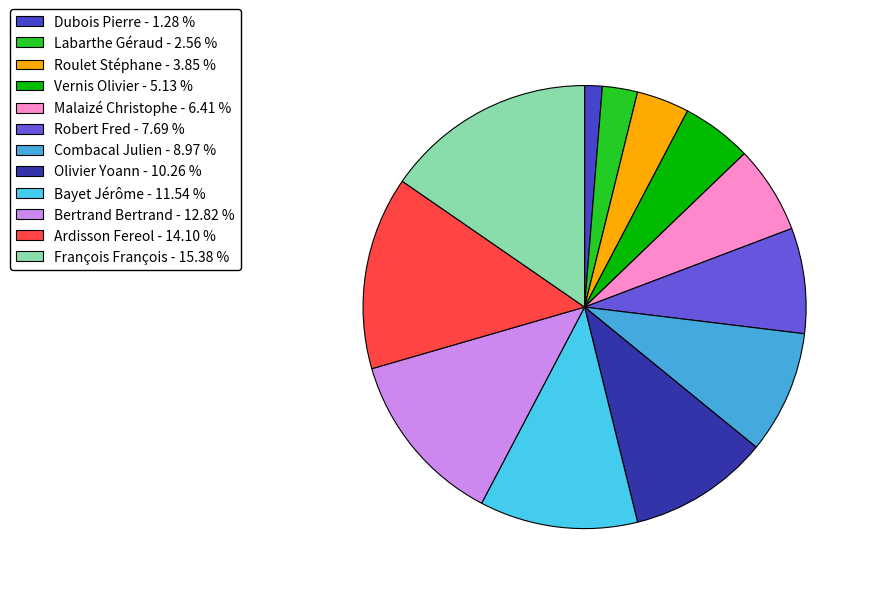

Rank the categories by value from highest to lowest.

François François, Ardisson Fereol, Bertrand Bertrand, Bayet Jérôme, Olivier Yoann, Combacal Julien, Robert Fred, Malaizé Christophe, Vernis Olivier, Roulet Stéphane, Labarthe Géraud, Dubois Pierre